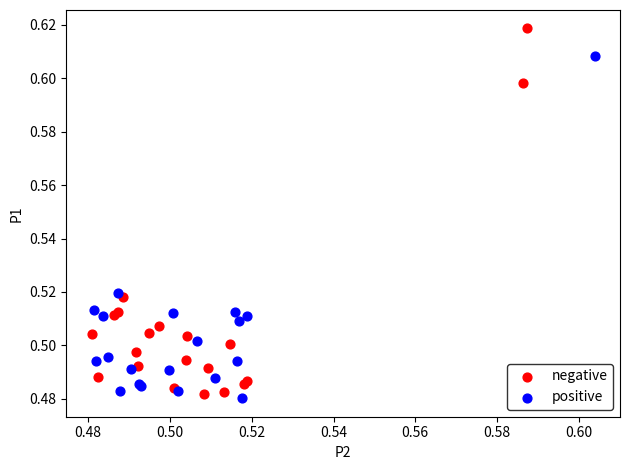

What are all the series names shown in the legend?

negative, positive